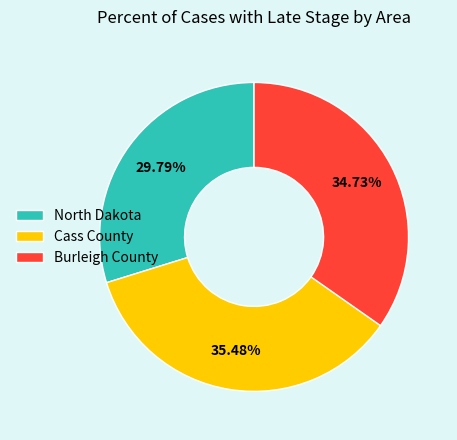

Is Burleigh County the majority of the pie?

No